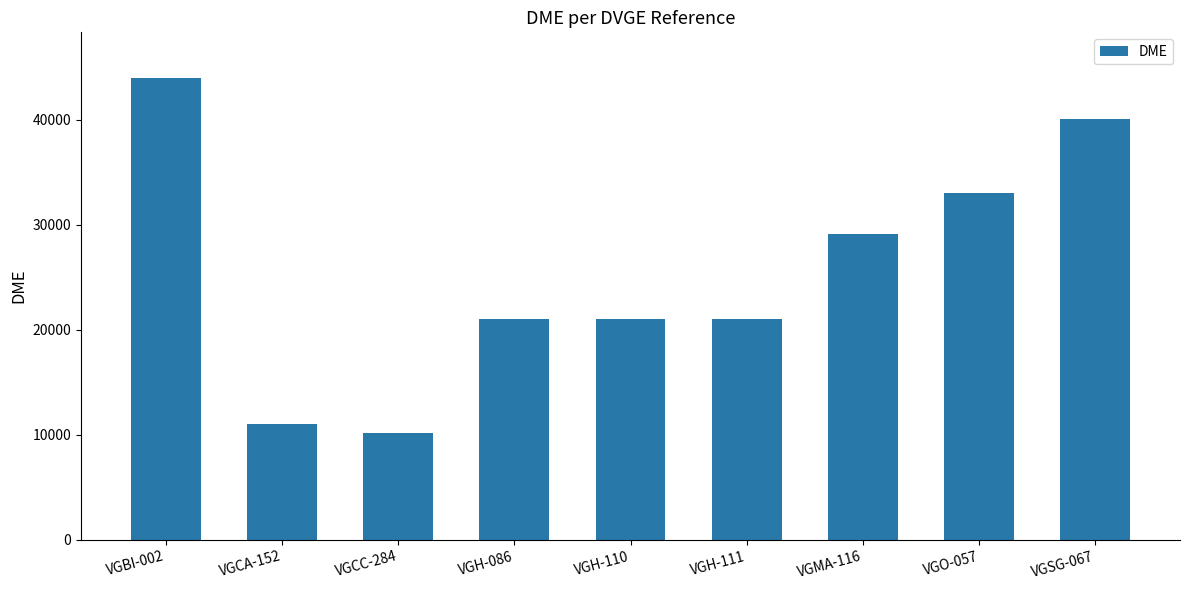

What position from the right is VGCA-152?

8